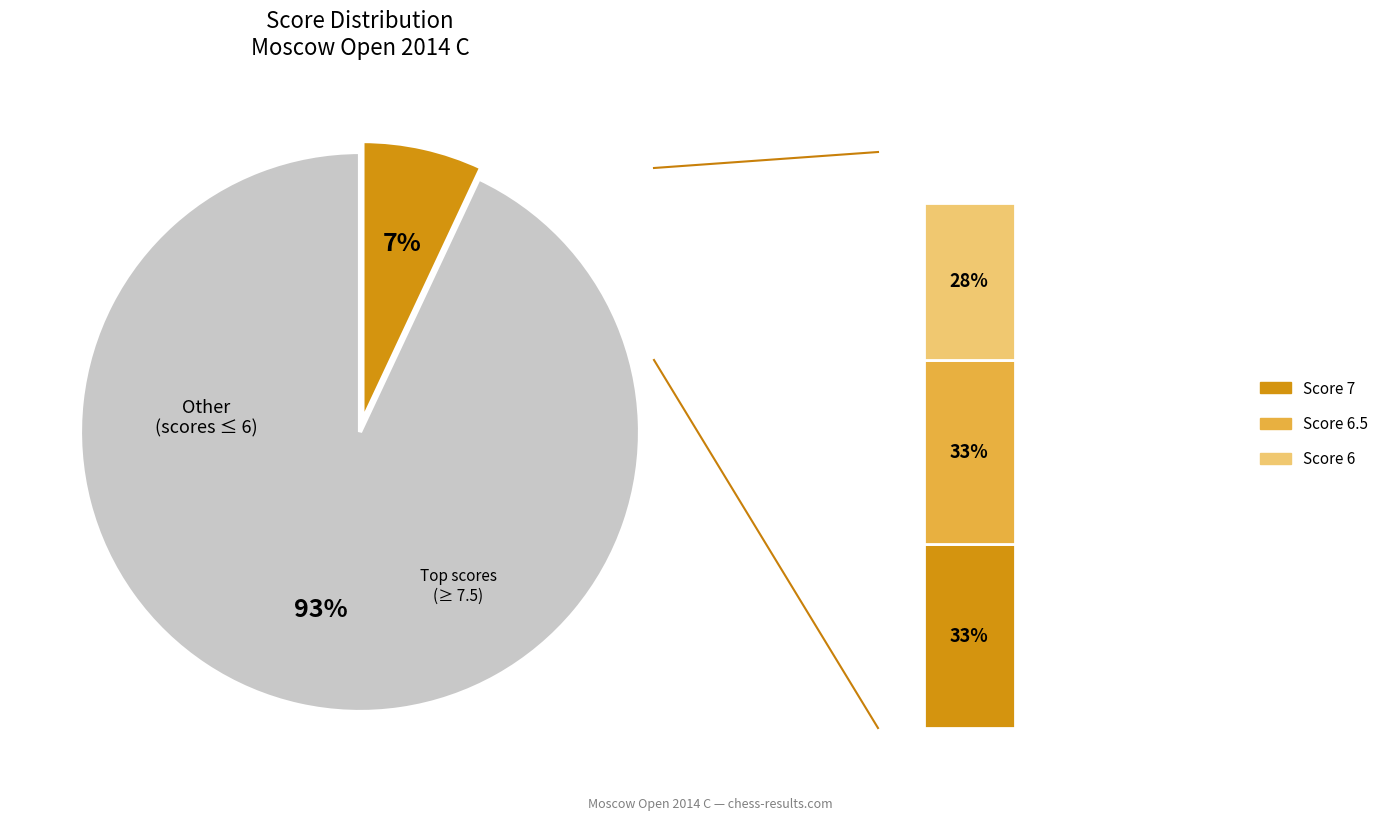

Is it true that 7.5 is 9% of the pie?

False